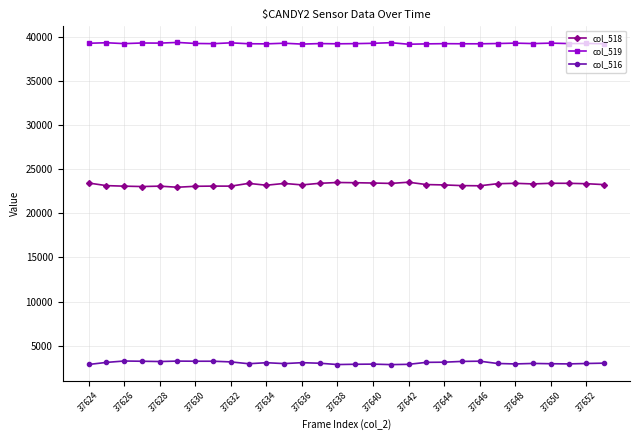

What is the value of the col_516 point at the 27th from the left?

2958